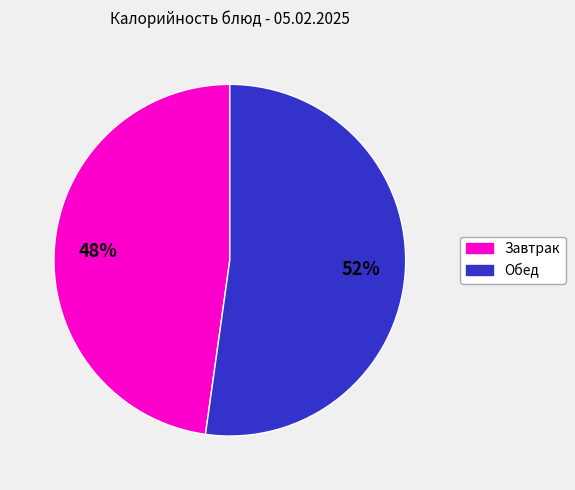

To the nearest percent, what is the average slice percentage?

50%